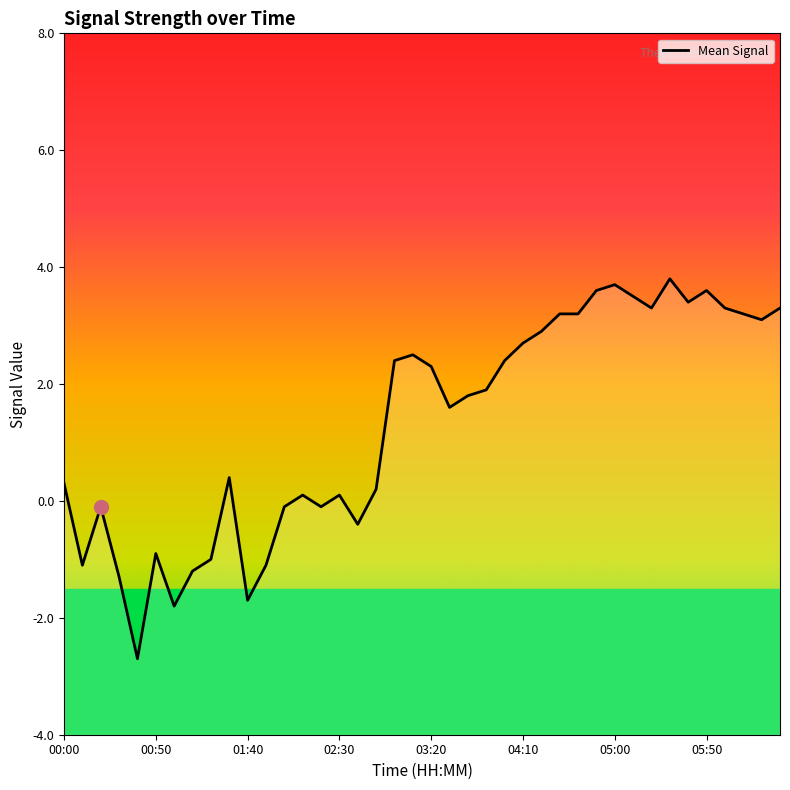

The chart shows a value of -1.4 at 00:50. True or false?

False